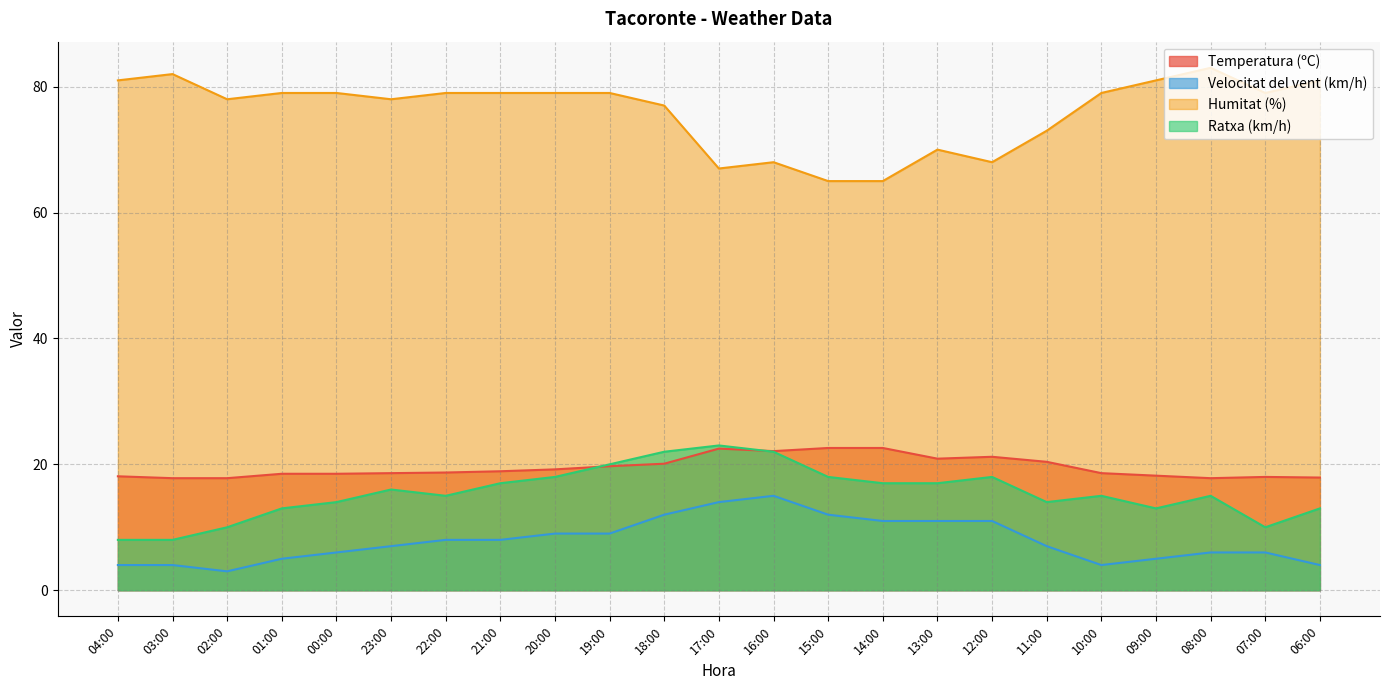

At which category is the sum across all series the highest?

18:00